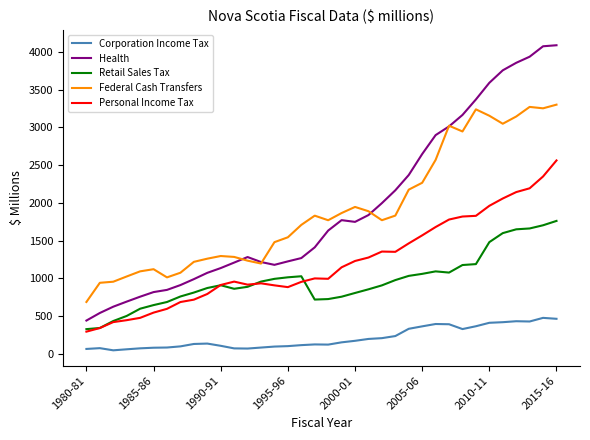

What is the minimum value for Health?

438.4